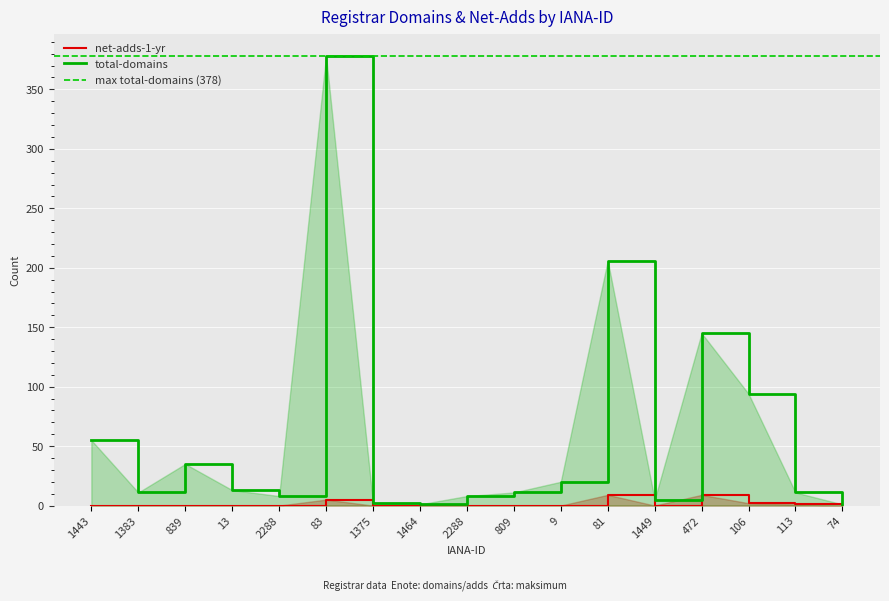

True or false: net-adds-1-yr and total-domains intersect in this chart.

False